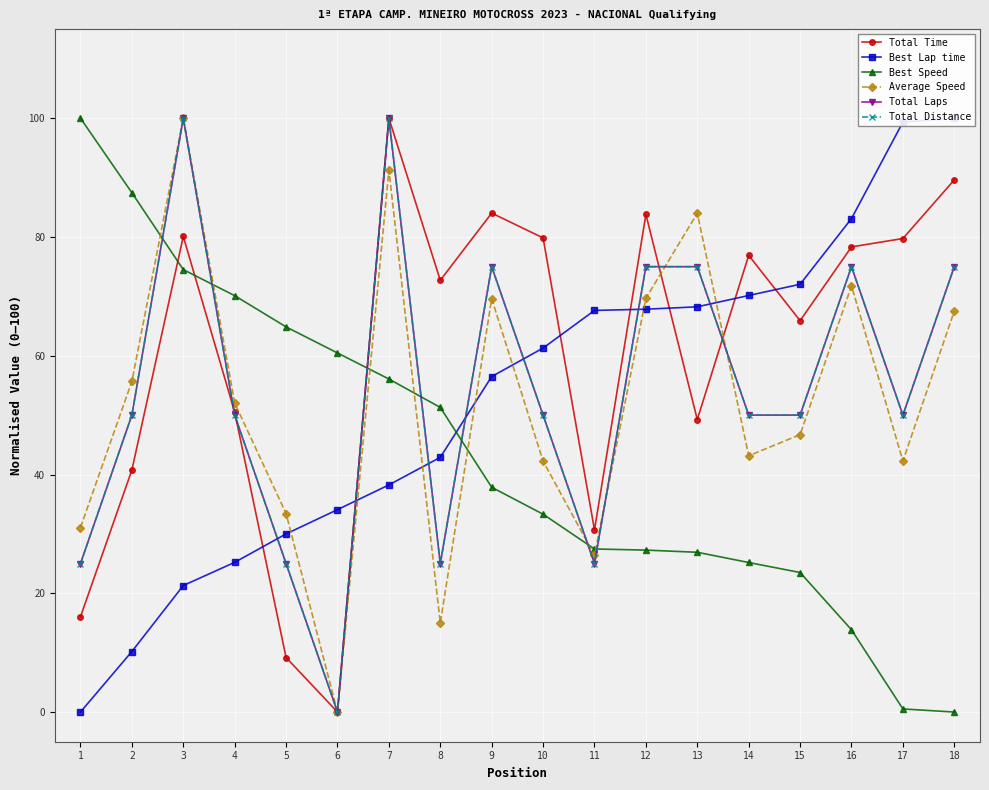

Reading left to right, what are all the values shown in this chart?

Total Time: 1=16.0	2=40.8	3=80.1	4=50.5	5=9.2	6=0.0	7=100.0	8=72.7	9=84.0	10=79.8	11=30.7	12=83.8	13=49.3	14=76.9	15=65.9	16=78.3	17=79.7	18=89.6
Best Lap time: 1=0.0	2=10.2	3=21.3	4=25.2	5=30.0	6=34.1	7=38.2	8=42.9	9=56.5	10=61.3	11=67.6	12=67.8	13=68.2	14=70.1	15=72.0	16=83.1	17=99.3	18=100.0
Best Speed: 1=100.0	2=87.4	3=74.5	4=70.1	5=64.9	6=60.5	7=56.1	8=51.3	9=37.8	10=33.3	11=27.5	12=27.3	13=26.9	14=25.2	15=23.5	16=13.9	17=0.5	18=0.0
Average Speed: 1=31.1	2=55.7	3=100.0	4=52.0	5=33.4	6=0.0	7=91.3	8=15.0	9=69.6	10=42.3	11=26.4	12=69.7	13=84.0	14=43.2	15=46.7	16=71.8	17=42.3	18=67.5
Total Laps: 1=25.0	2=50.0	3=100.0	4=50.0	5=25.0	6=0.0	7=100.0	8=25.0	9=75.0	10=50.0	11=25.0	12=75.0	13=75.0	14=50.0	15=50.0	16=75.0	17=50.0	18=75.0
Total Distance: 1=25.0	2=50.0	3=100.0	4=50.0	5=25.0	6=0.0	7=100.0	8=25.0	9=75.0	10=50.0	11=25.0	12=75.0	13=75.0	14=50.0	15=50.0	16=75.0	17=50.0	18=75.0